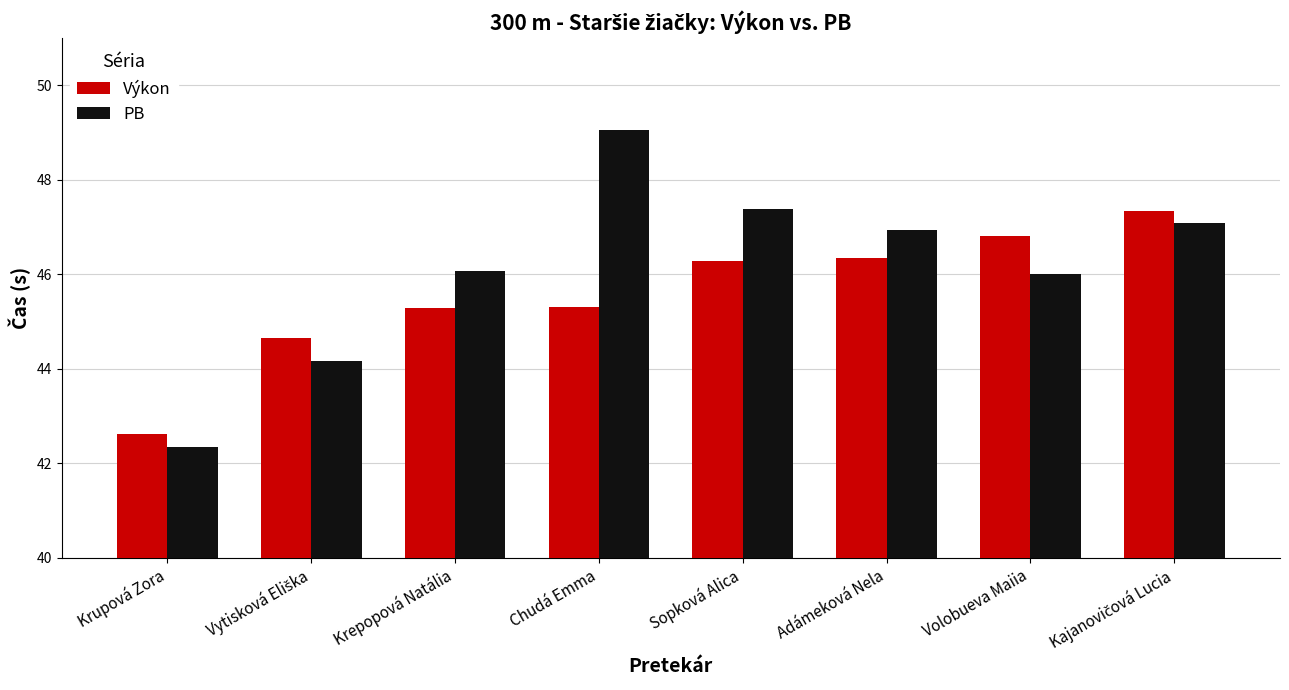

What is the difference between the maximum and minimum values in the Výkon series?

4.7